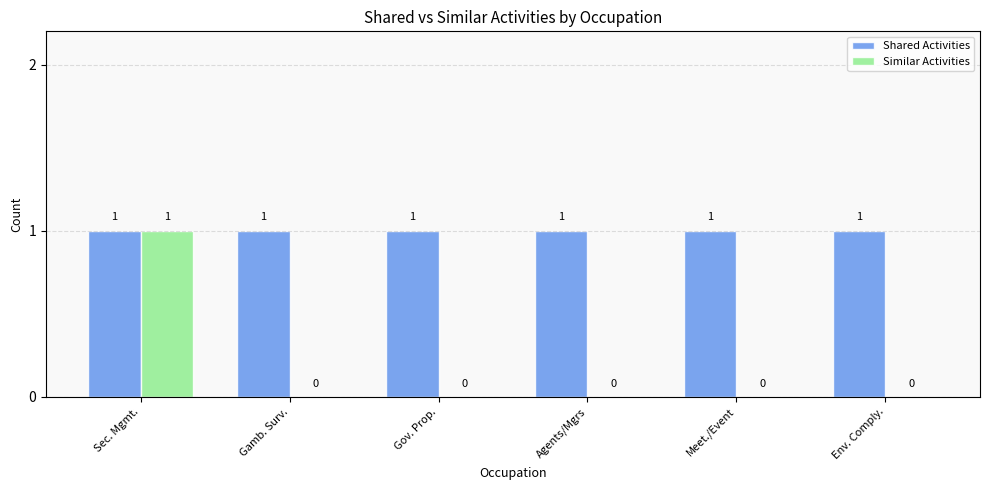

What is the sum of all Shared Activities values?

6